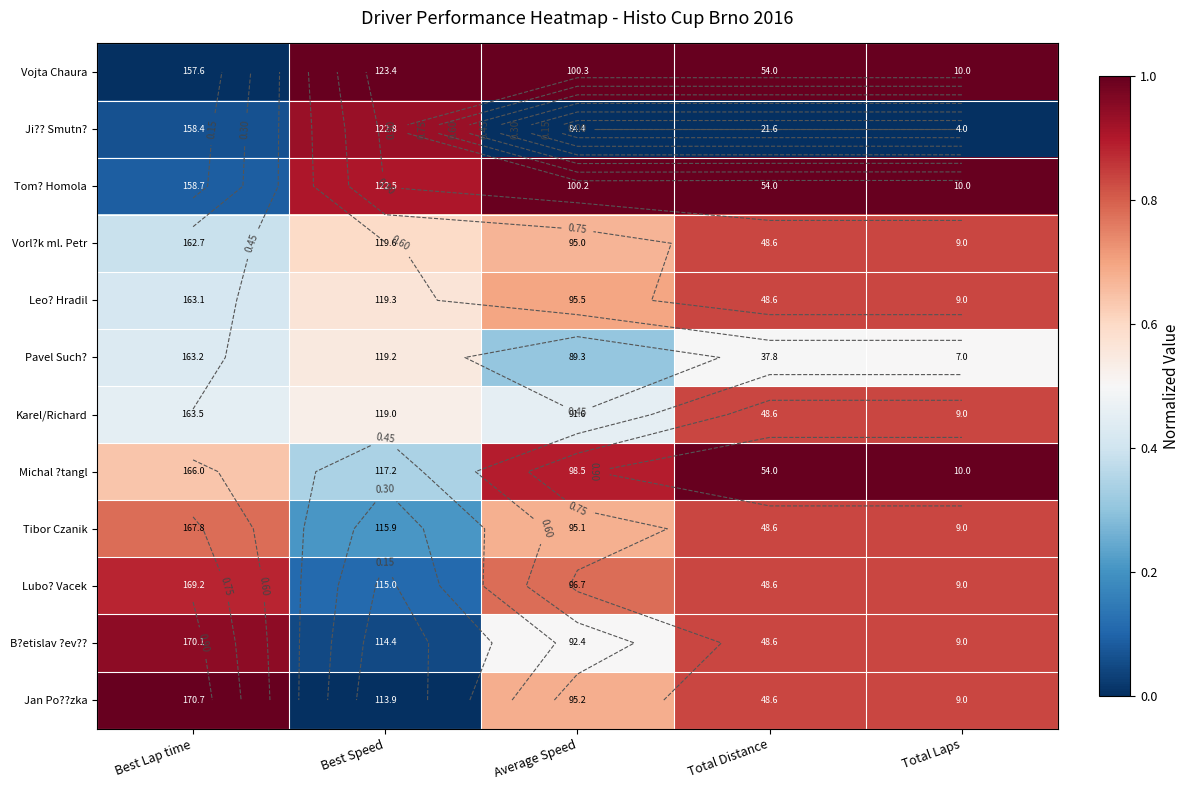

At which label is Tom? Homola closest to 0?

Best Lap time